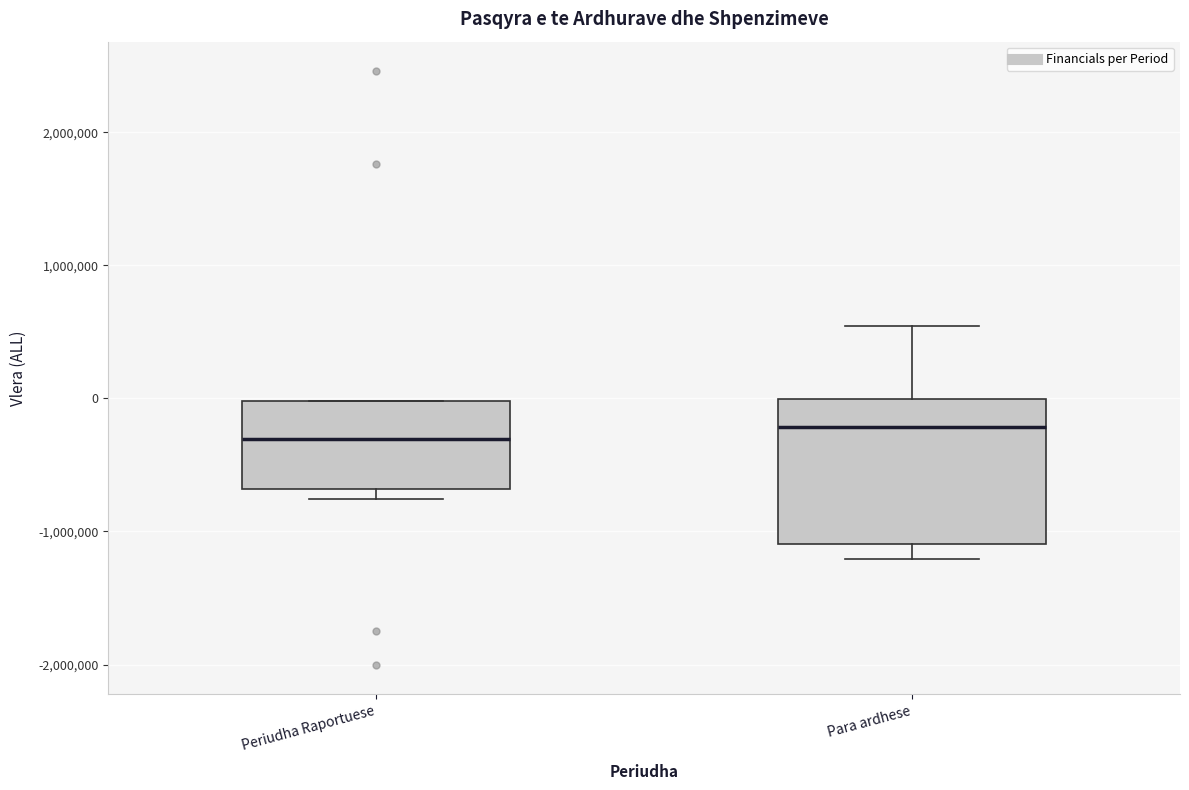

Which box is the tallest, from its lower edge to its upper edge?

Para ardhese